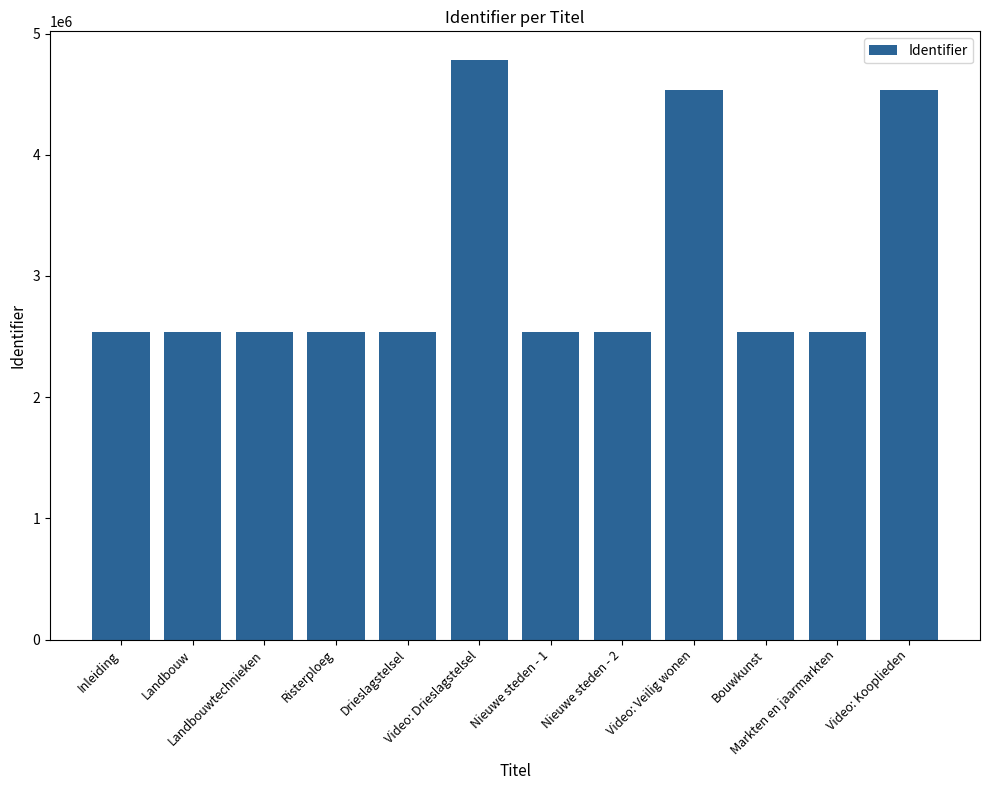

What is the average value?

3057542